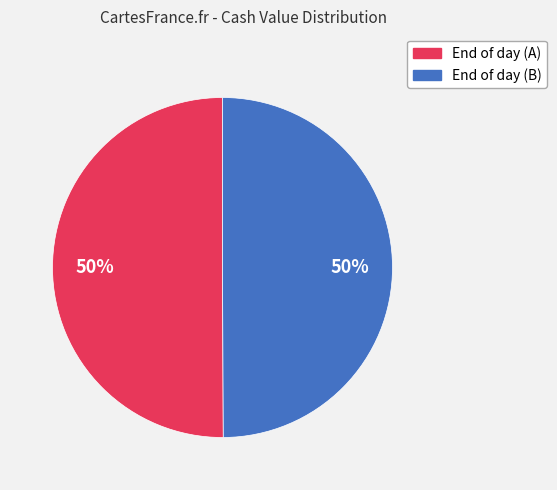

To the nearest percent, what is the average slice percentage?

50%